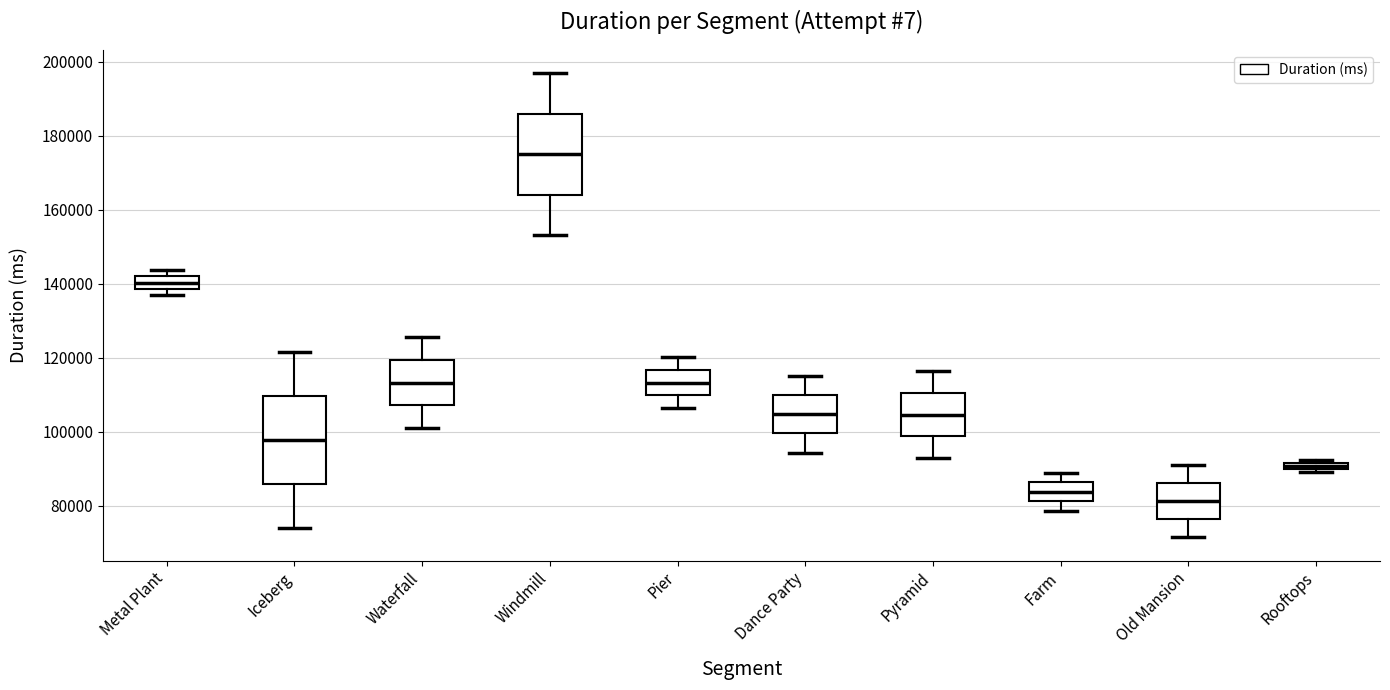

Where is the upper edge of the box for Metal Plant on the y-axis? The values are not printed on the chart, so give them approximately, as read against the axis.

142000